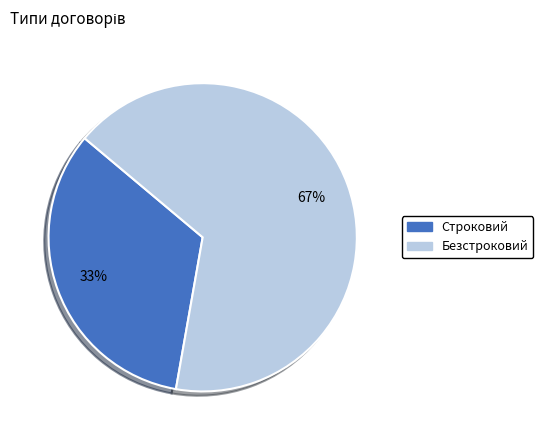

Is the sum of Безстроковий and Строковий greater than half?

Yes